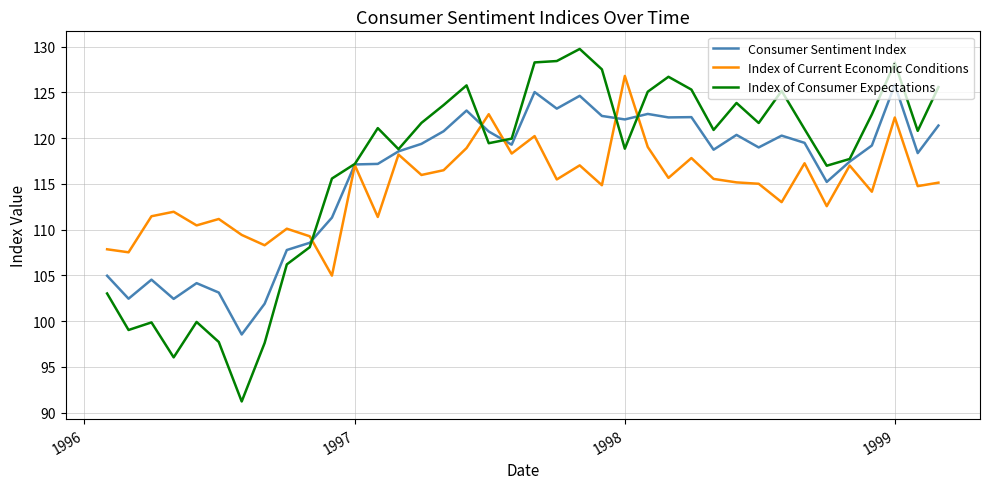

At how many categories does at least one series exceed 109?

35